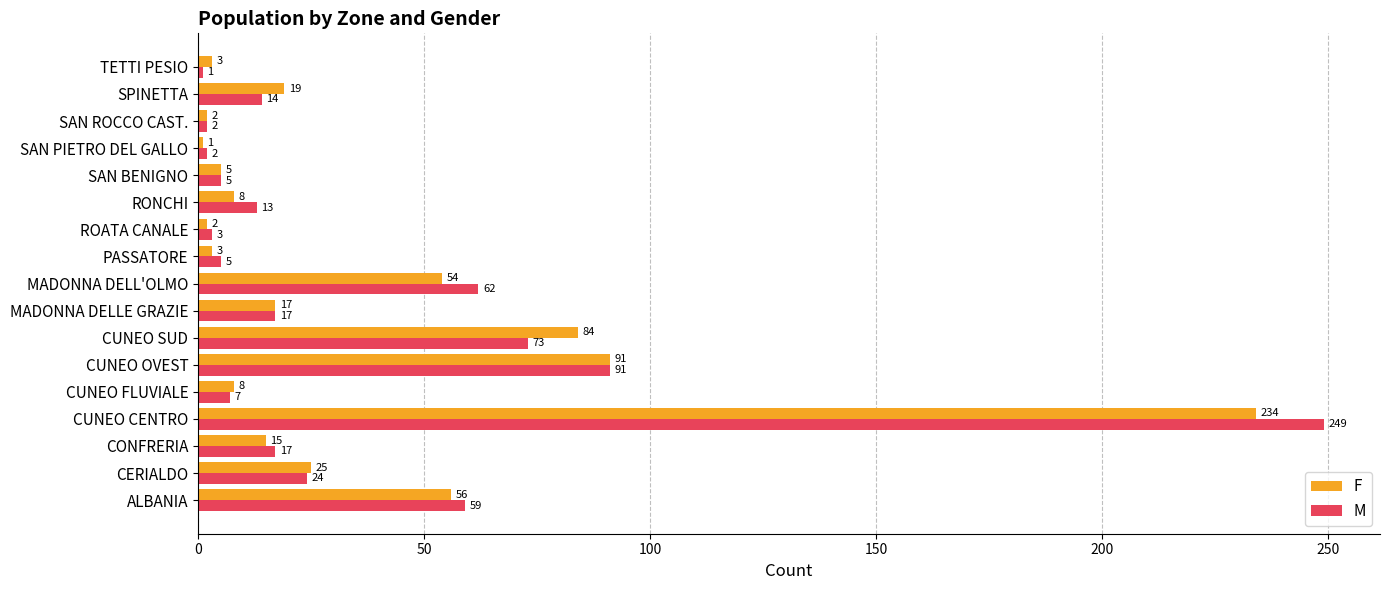

The M series shows 27 at CONFRERIA. True or false?

False